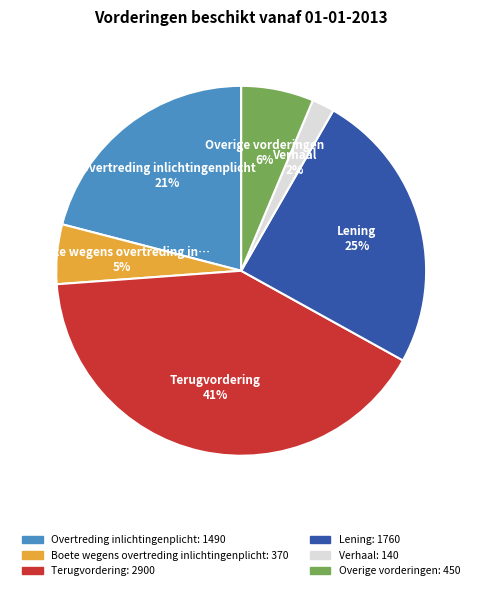

What percentage is the Boete wegens overtreding inlichtingenplicht slice, to the nearest percent?

5%